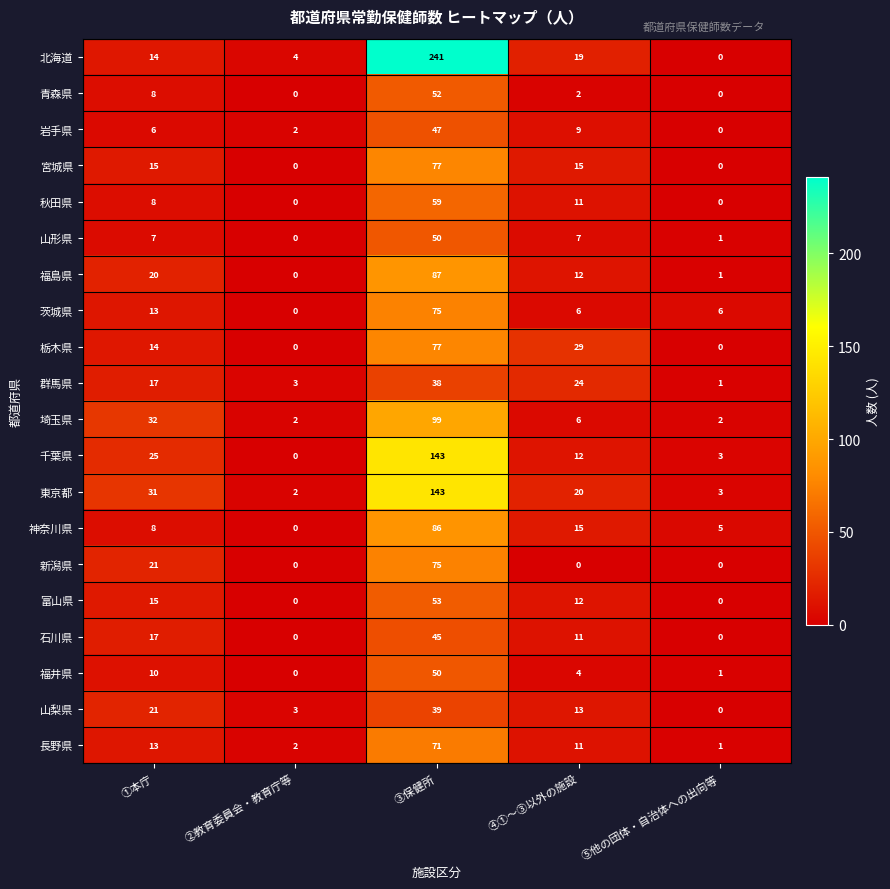

What is the total value across all series at ④①～③以外の施設?

238